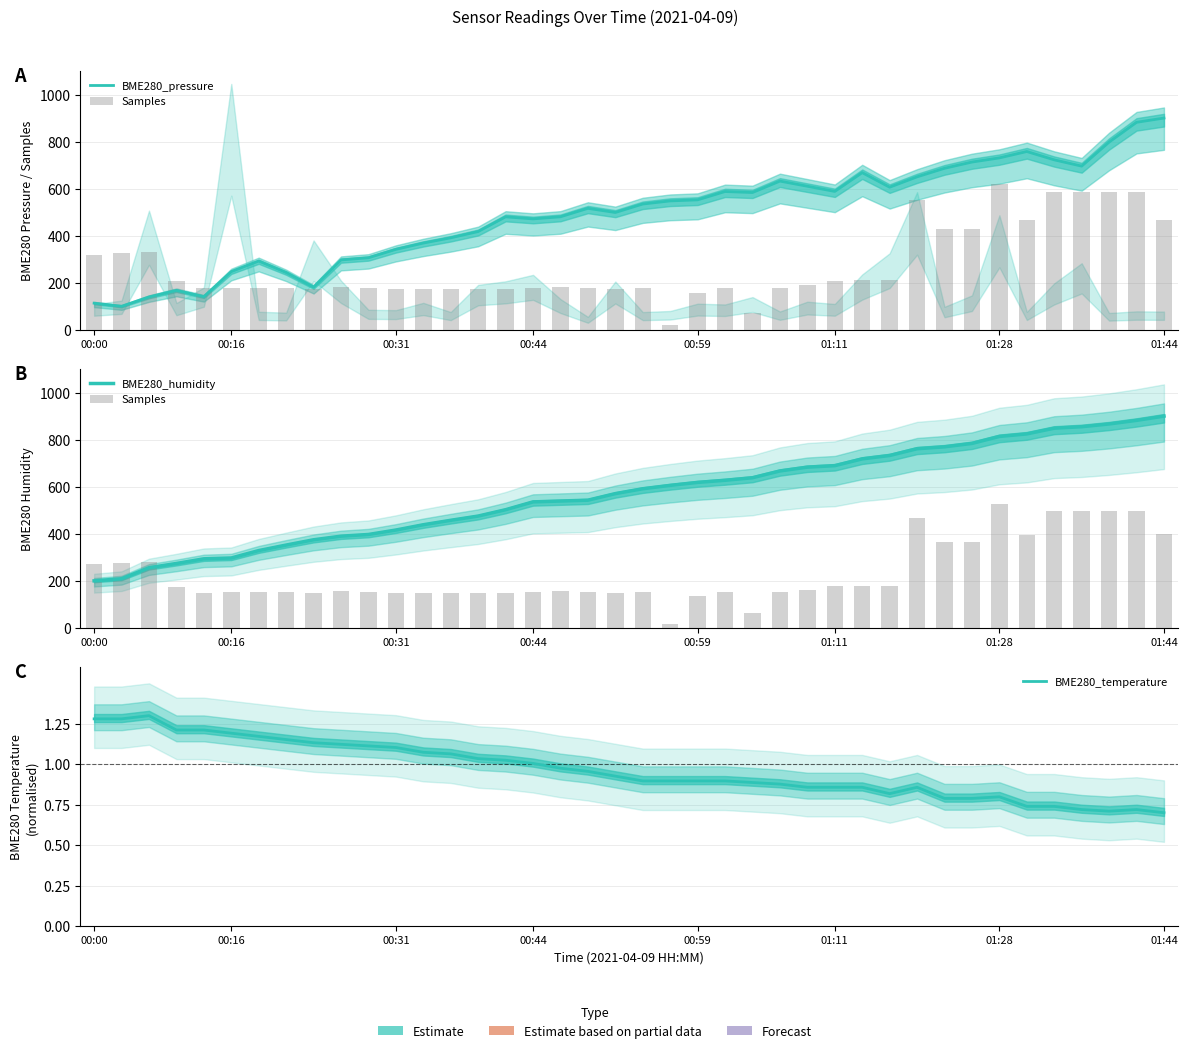

What is the spread (max minus min) of values at 13?

456.3